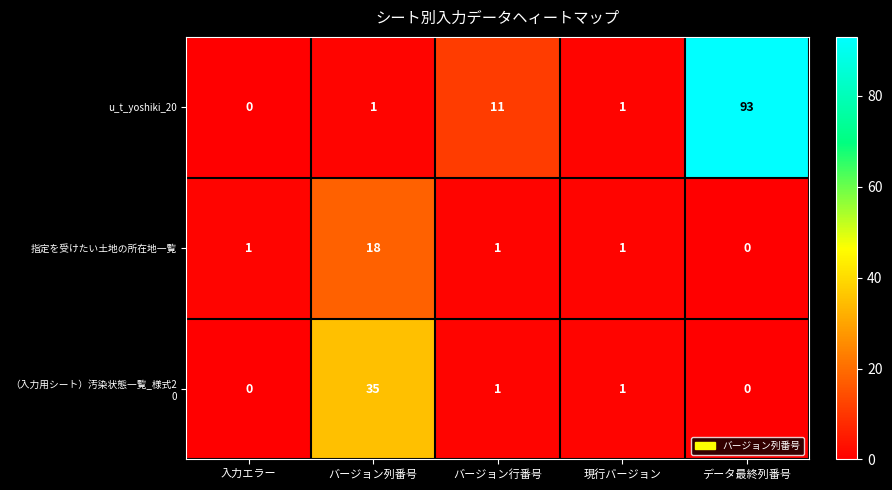

Which series has the largest range (max minus min)?

u_t_yoshiki_20